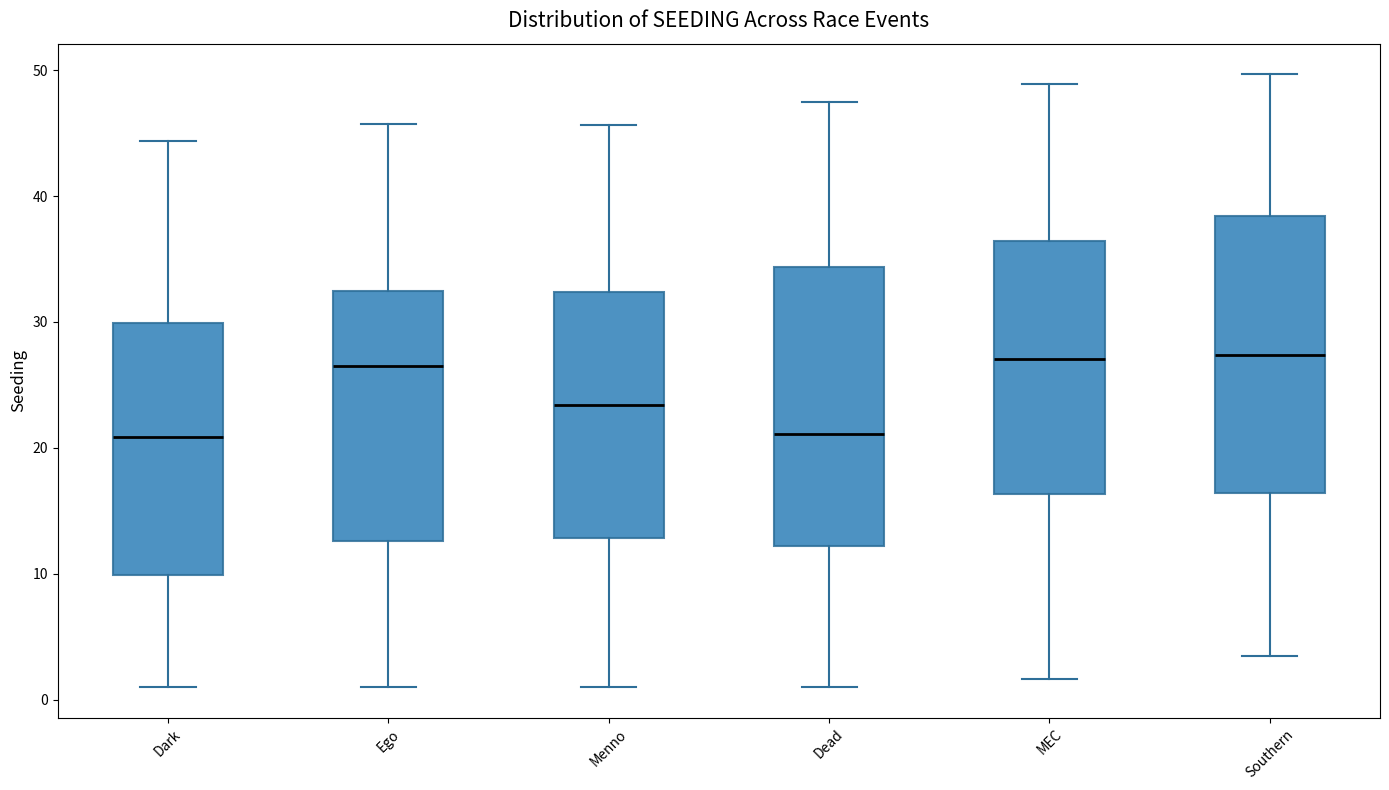

Reading left to right, read every box against the y-axis: the position of its median line, the range the box covers, and the ends of its whiskers. The values are not printed on the chart, so give them approximately, as read against the axis.

Dark: median 21, box 10 to 30, whiskers 1 to 44
Ego: median 26, box 13 to 32, whiskers 1 to 46
Menno: median 23, box 13 to 32, whiskers 1 to 46
Dead: median 21, box 12 to 34, whiskers 1 to 47
MEC: median 27, box 16 to 36, whiskers 2 to 49
Southern: median 27, box 16 to 38, whiskers 3 to 50